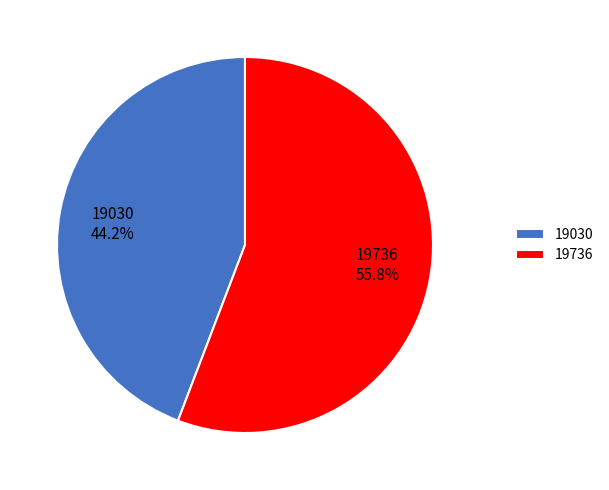

Rank the categories by value from highest to lowest.

19736, 19030